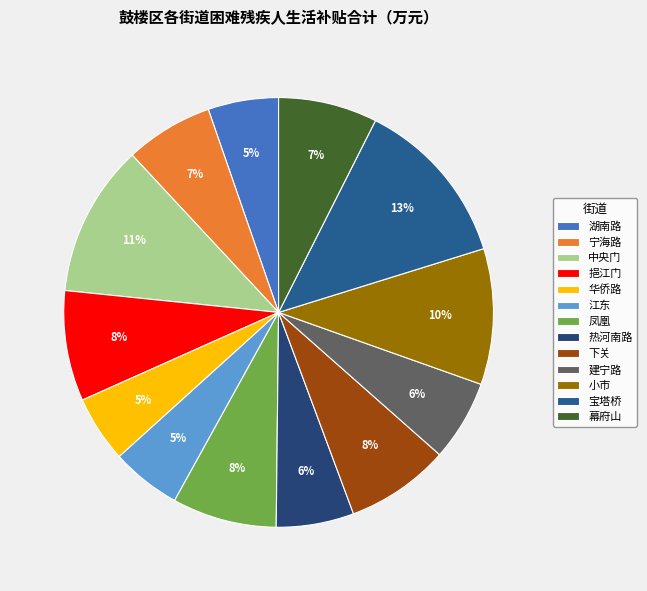

How many slices are in this pie chart?

13